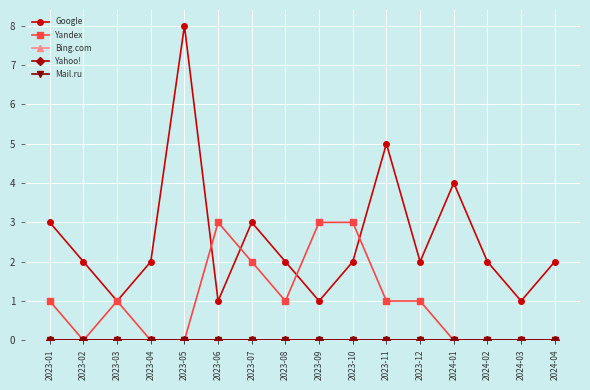

The value of Yahoo! at 2023-08 is 0. True or false?

True